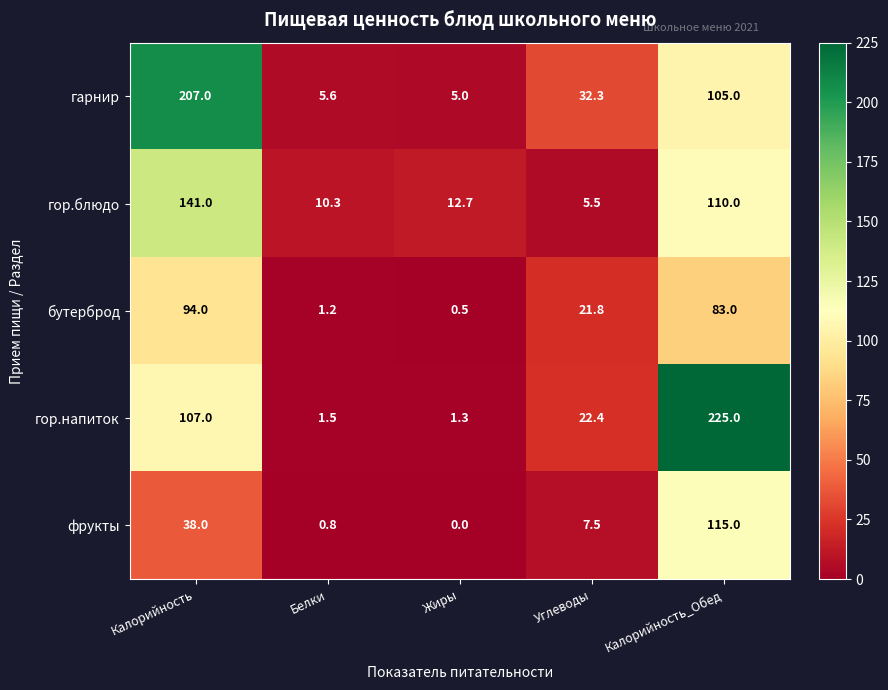

Where does the гарнир series first go above 32?

Калорийность